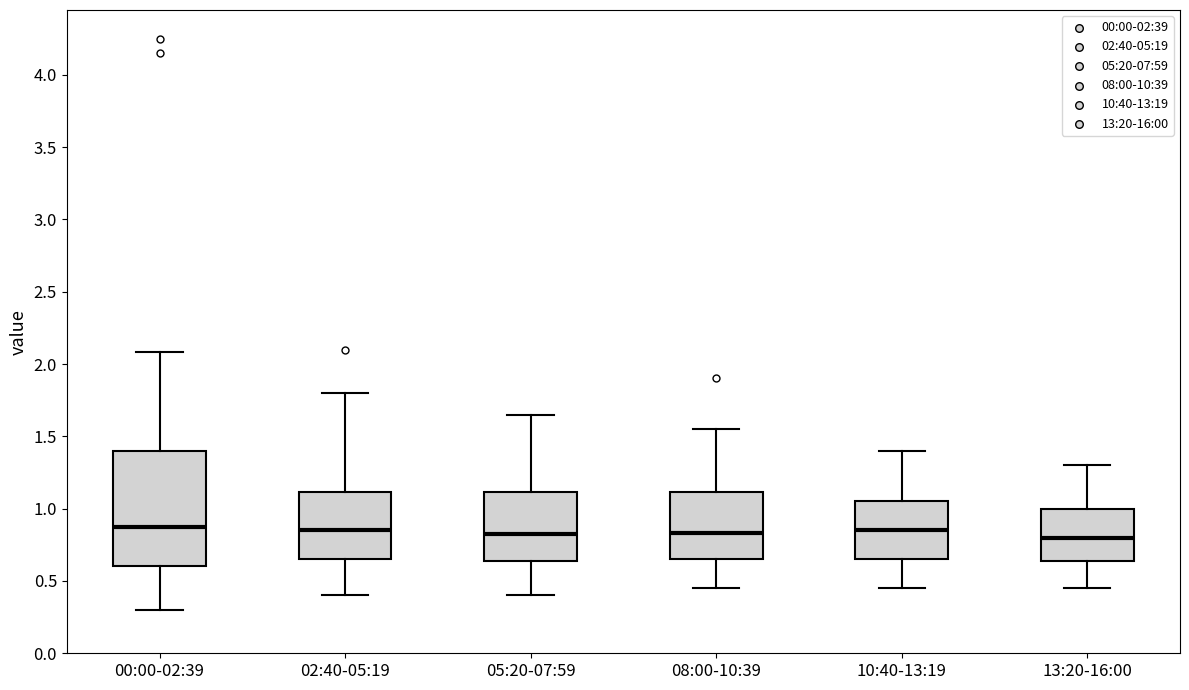

Comparing the boxes themselves (not the whiskers), which one is the tallest?

00:00-02:39